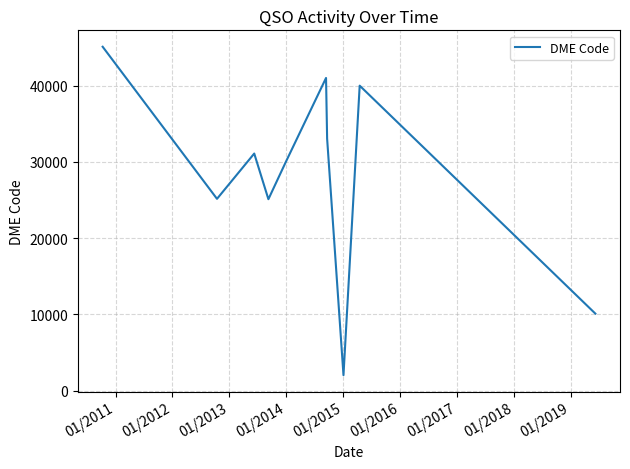

True or false: the data has more than 1 interior local peaks.

True